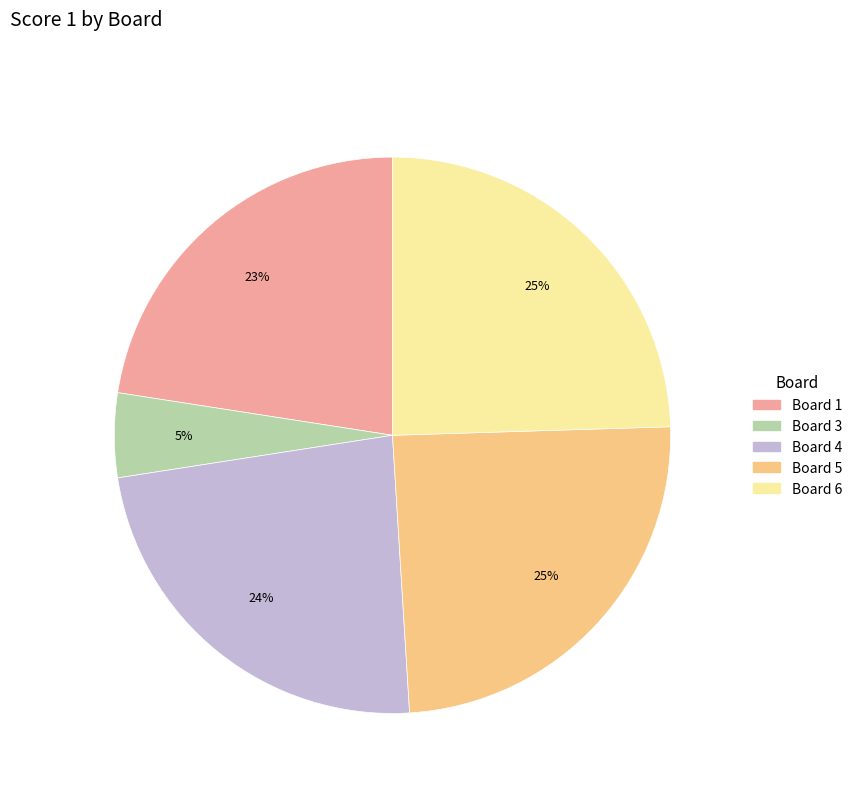

Does any single category account for the majority?

No